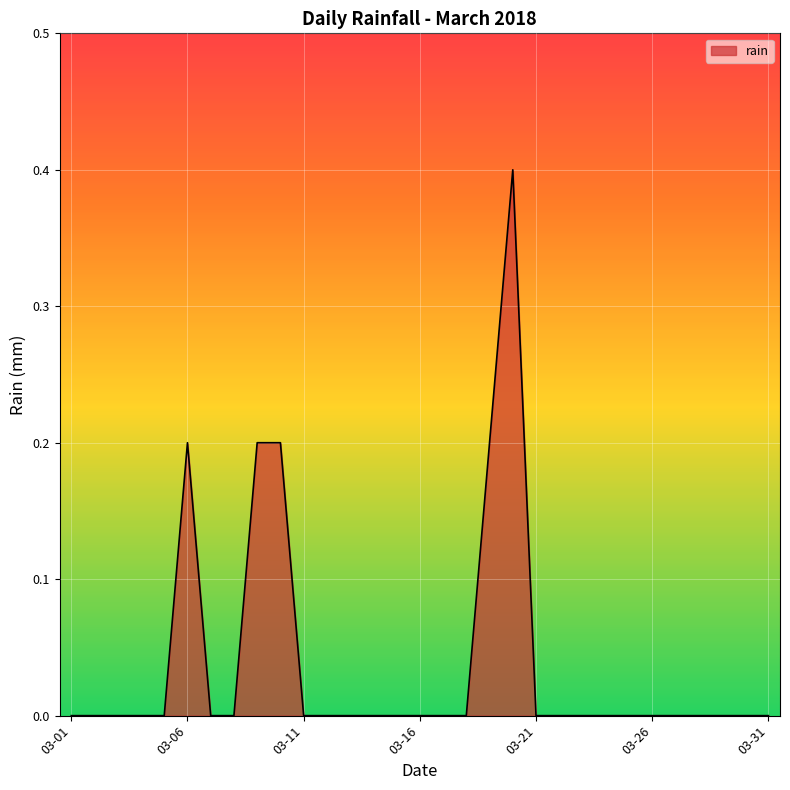

What is the greatest value displayed?

0.4